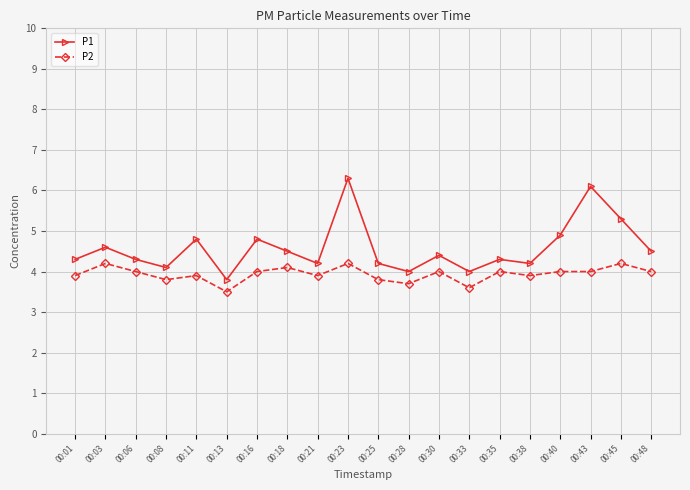

At which category does P2 reach its first local peak?

00:03